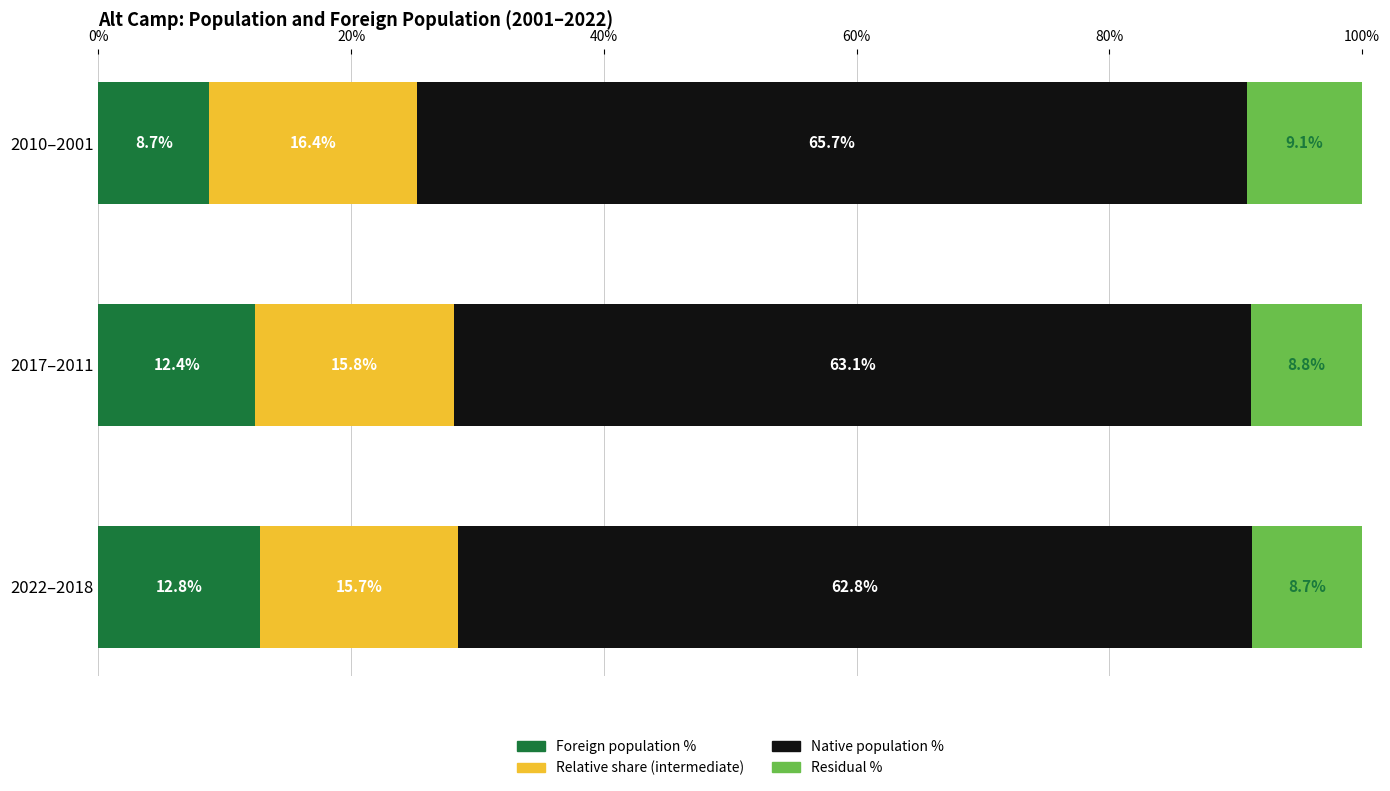

The value of Foreign population % at 2022–2018 is 17.3. True or false?

False